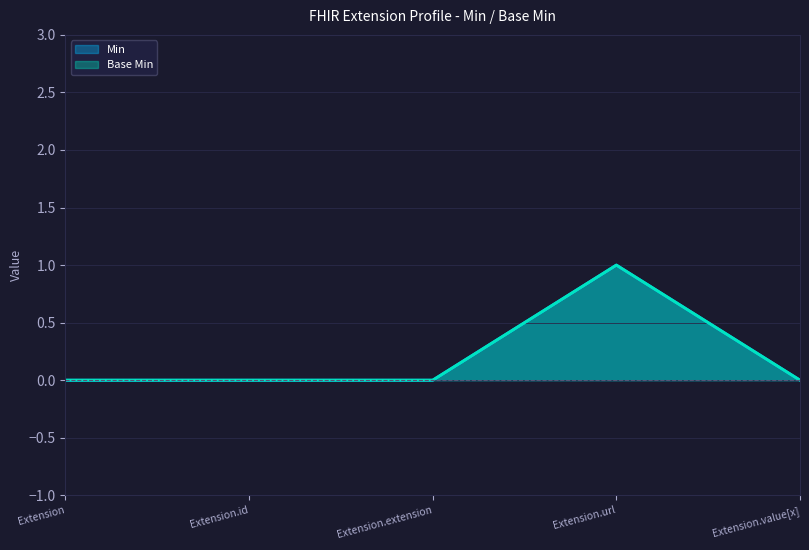

True or false: Base Min has a value of 1 at Extension.url.

True